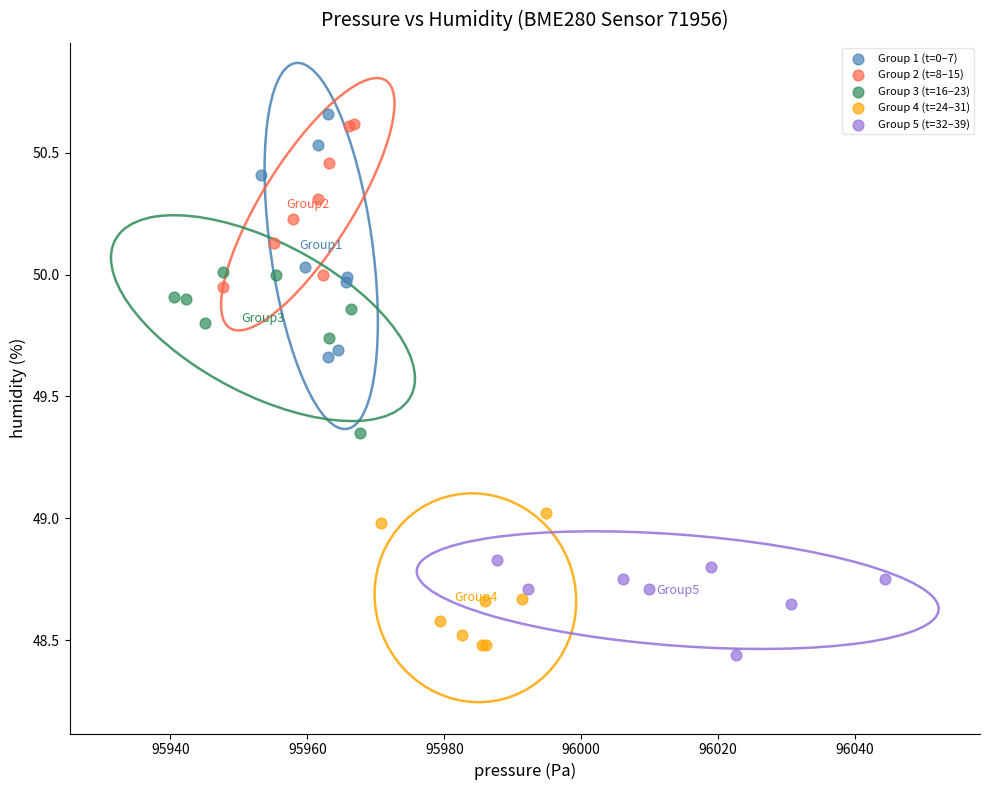

Which series has the widest spread of Y values?

Group 1 (t=0–7)